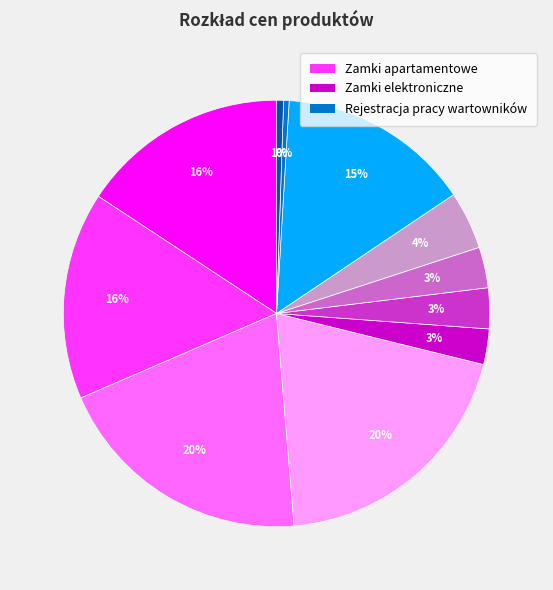

Is there a majority slice in this chart?

No